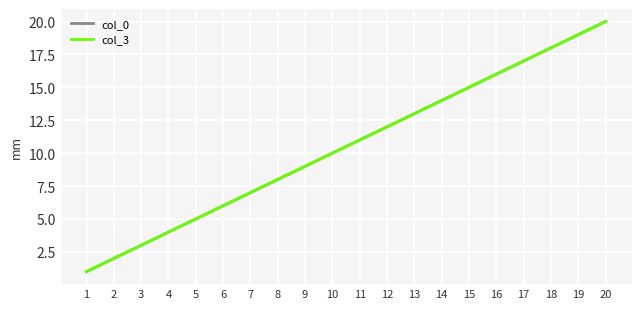

Does the chart have visible grid lines?

Yes